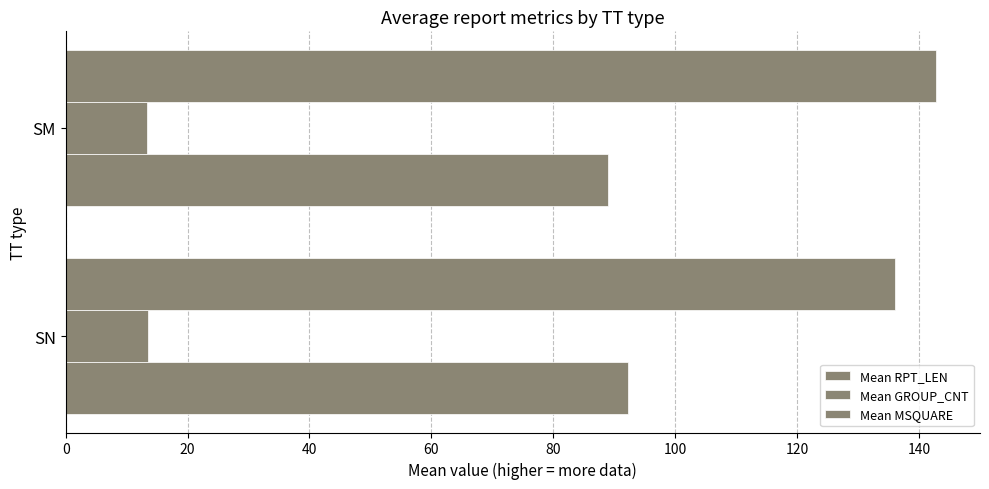

How many data points in Mean MSQUARE are less than 142?

1